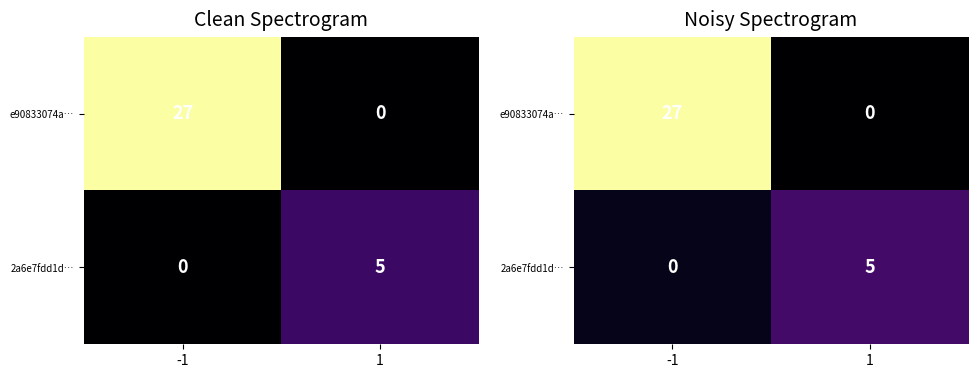

Rank the series at 1 from highest to lowest value.

2a6e7fdd1d…, e90833074a…